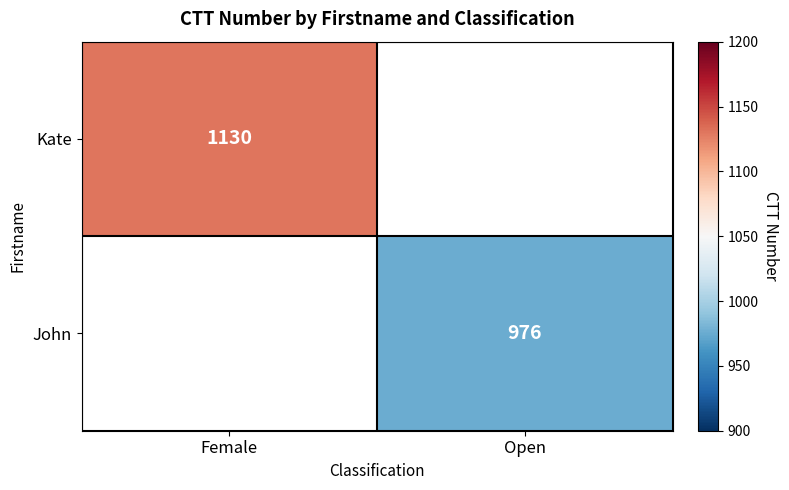

The Kate series shows 1130 at Female. True or false?

True